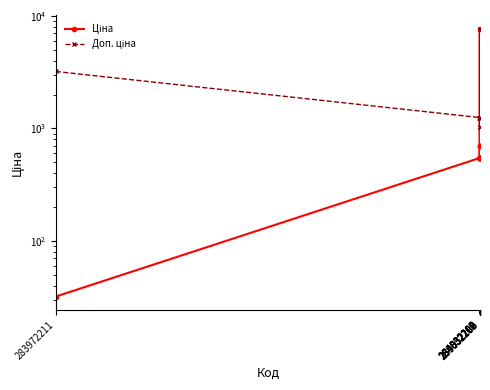

What is the sum of all Ціна values?

15267.1